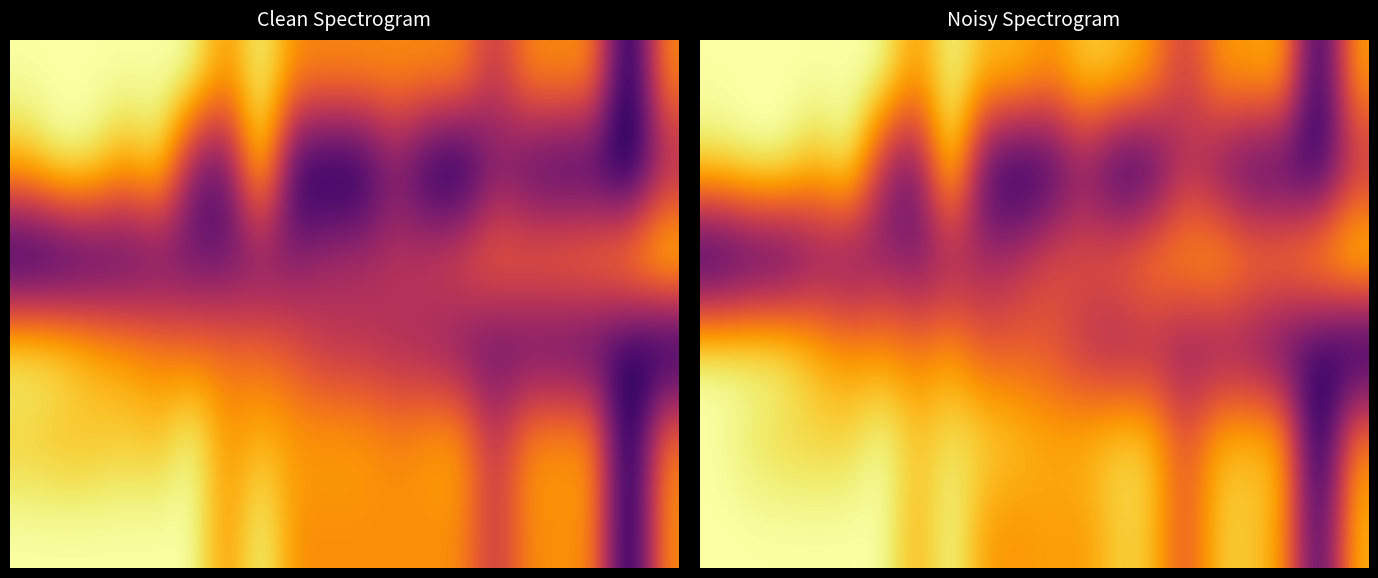

What is the difference between the maximum and second lowest values in the 5 series?

0.4